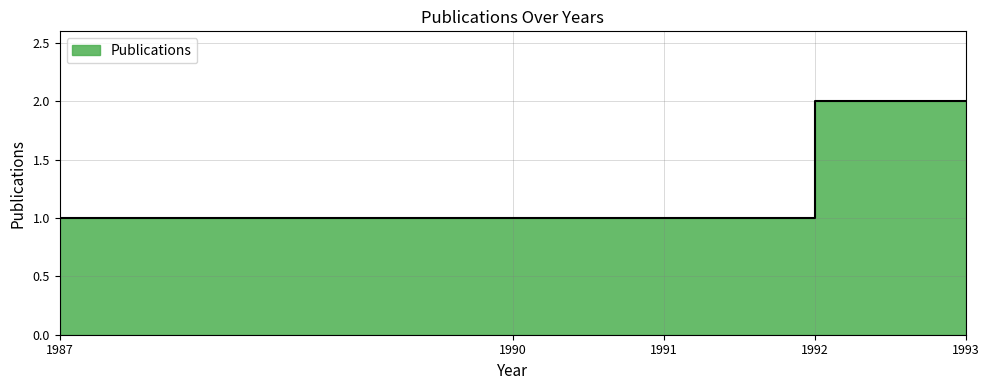

Reading left to right, what are all the values shown in this chart?

1	1	1	2	2